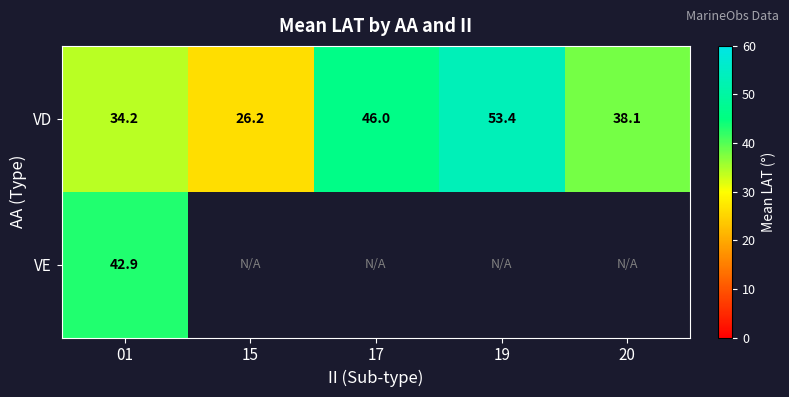

Which label corresponds to the smallest value in the chart?

15